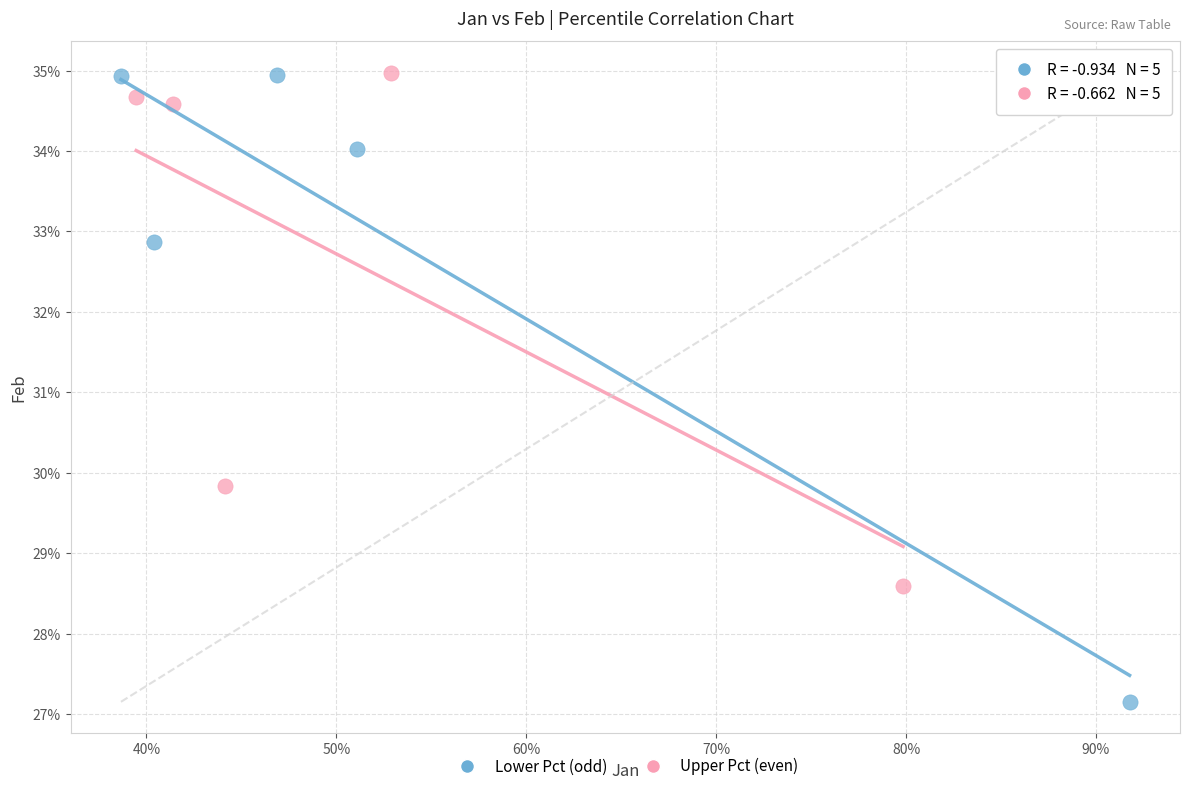

What are all the series names shown in the legend?

Lower Pct (odd), Upper Pct (even)